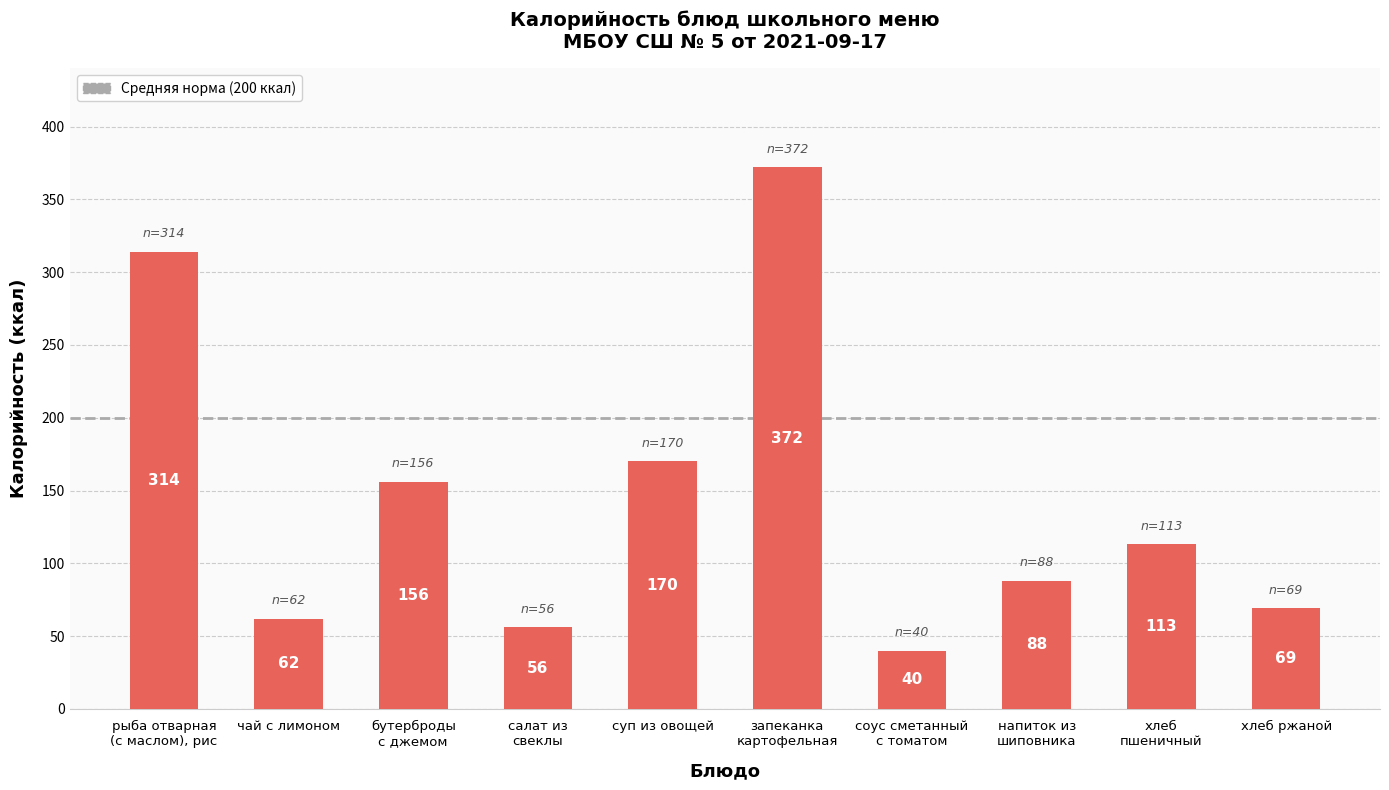

At which label is the value closest to 206?

суп из овощей